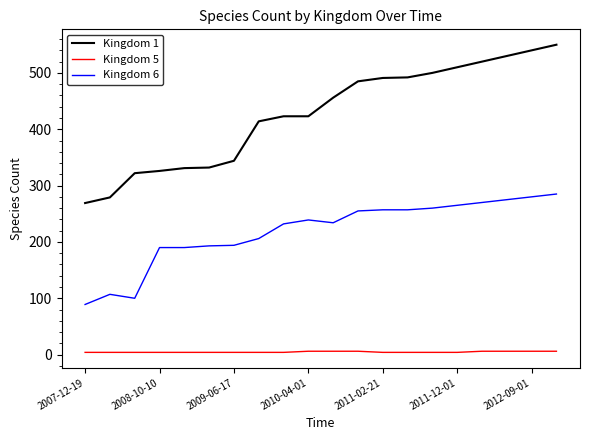

What is the difference between the maximum and minimum values in the Kingdom 1 series?

281